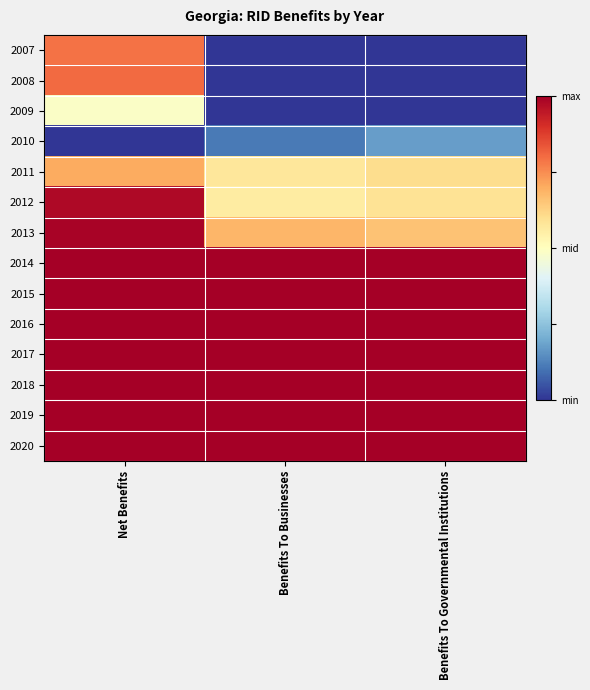

Reading left to right, what are all the values shown in this chart?

2007: Net Benefits=0.8	Benefits To Businesses=0.0	Benefits To Governmental Institutions=0.0
2008: Net Benefits=0.8	Benefits To Businesses=0.0	Benefits To Governmental Institutions=0.0
2009: Net Benefits=0.5	Benefits To Businesses=0.0	Benefits To Governmental Institutions=0.0
2010: Net Benefits=0.0	Benefits To Businesses=0.1	Benefits To Governmental Institutions=0.2
2011: Net Benefits=0.7	Benefits To Businesses=0.6	Benefits To Governmental Institutions=0.6
2012: Net Benefits=1.0	Benefits To Businesses=0.6	Benefits To Governmental Institutions=0.6
2013: Net Benefits=1.0	Benefits To Businesses=0.7	Benefits To Governmental Institutions=0.7
2014: Net Benefits=1.0	Benefits To Businesses=1.0	Benefits To Governmental Institutions=1.0
2015: Net Benefits=1.0	Benefits To Businesses=1.0	Benefits To Governmental Institutions=1.0
2016: Net Benefits=1.0	Benefits To Businesses=1.0	Benefits To Governmental Institutions=1.0
2017: Net Benefits=1.0	Benefits To Businesses=1.0	Benefits To Governmental Institutions=1.0
2018: Net Benefits=1.0	Benefits To Businesses=1.0	Benefits To Governmental Institutions=1.0
2019: Net Benefits=1.0	Benefits To Businesses=1.0	Benefits To Governmental Institutions=1.0
2020: Net Benefits=1.0	Benefits To Businesses=1.0	Benefits To Governmental Institutions=1.0